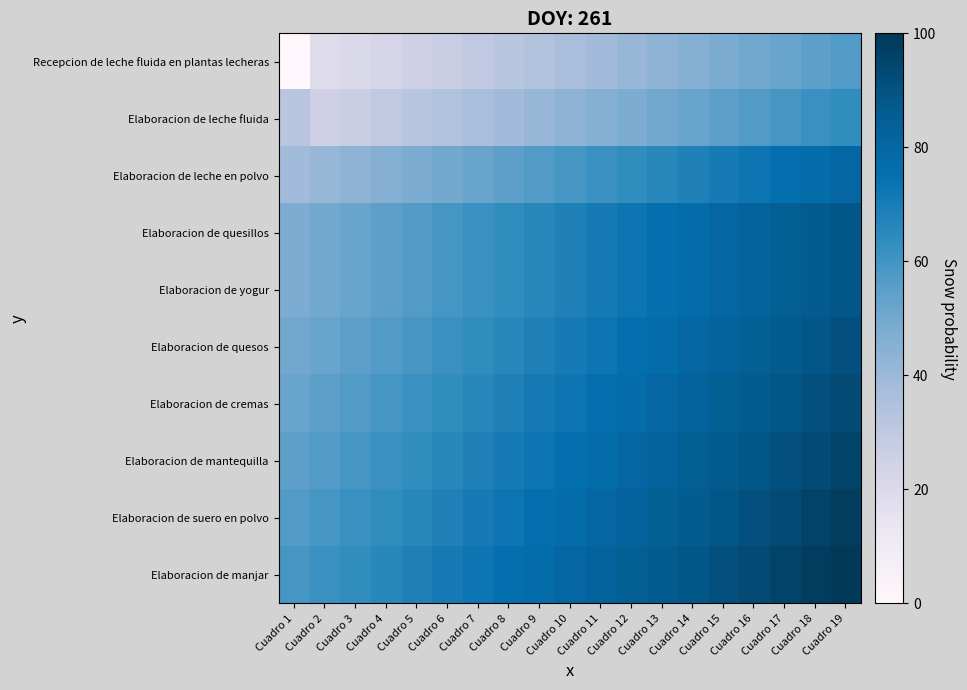

Which series has the largest range (max minus min)?

Recepcion de leche fluida en plantas lecheras